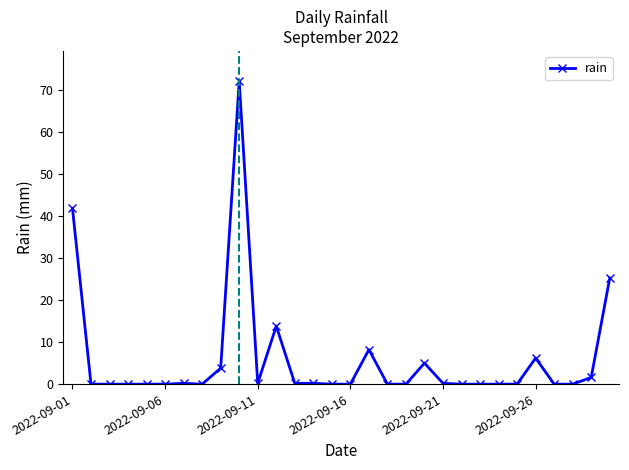

What is the difference between the maximum and minimum values?

72.0